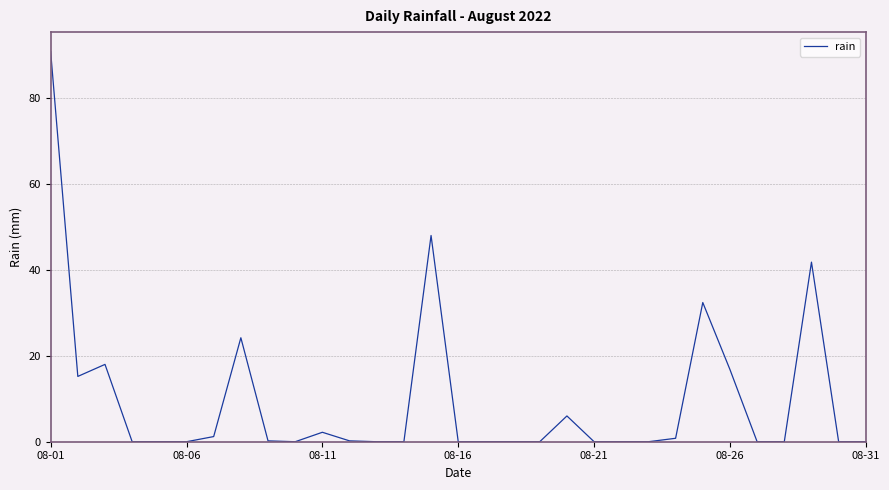

What is the maximum value shown in the chart?

90.8